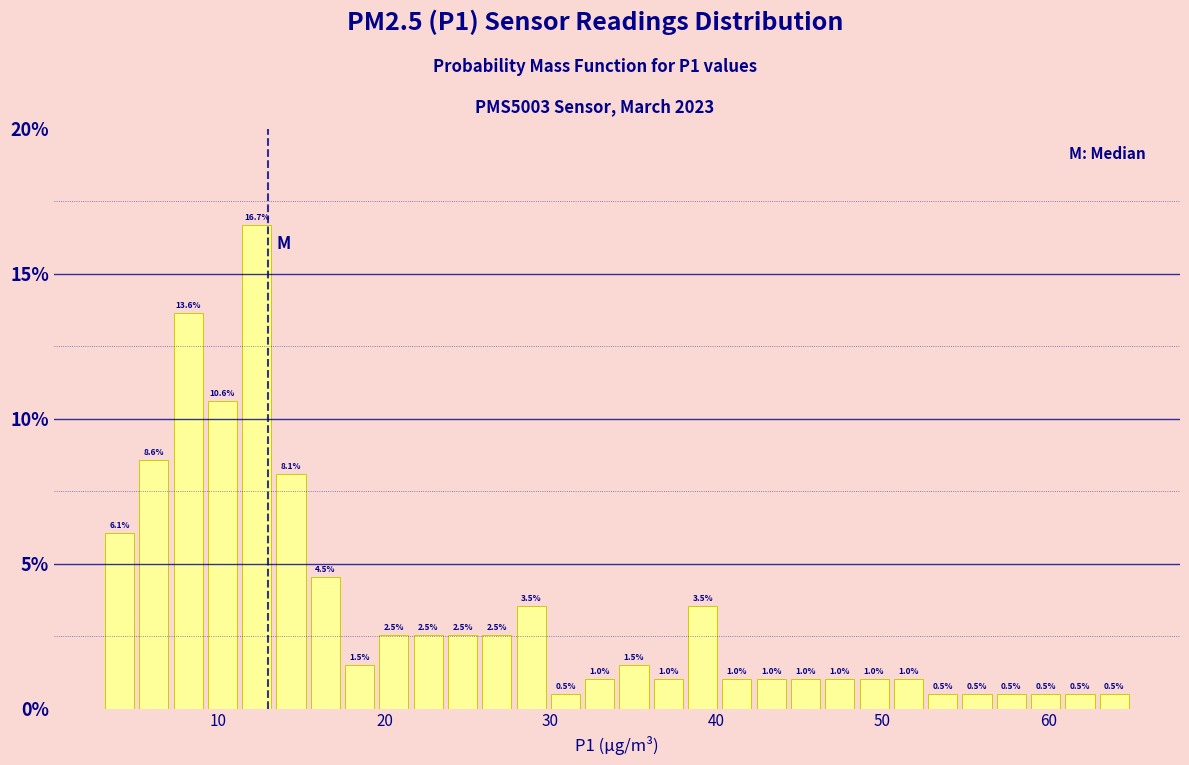

Around what value on the x-axis is the tallest bar? Give the approximate position of its centre, as read against the axis.

12